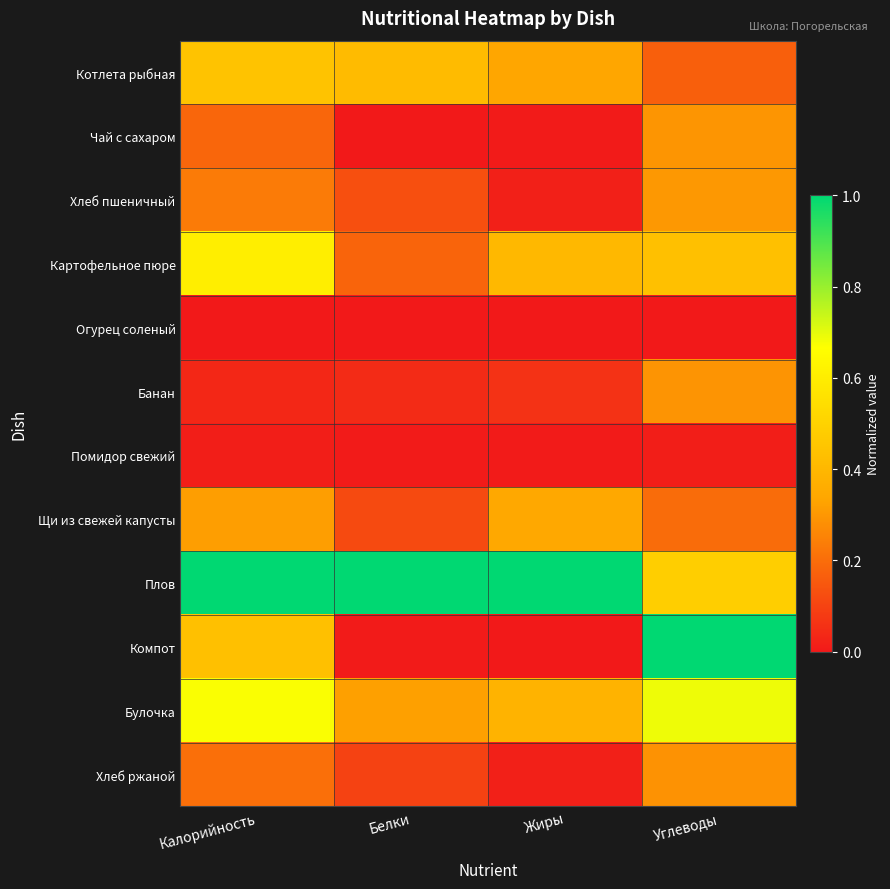

How many distinct data groups are displayed?

12